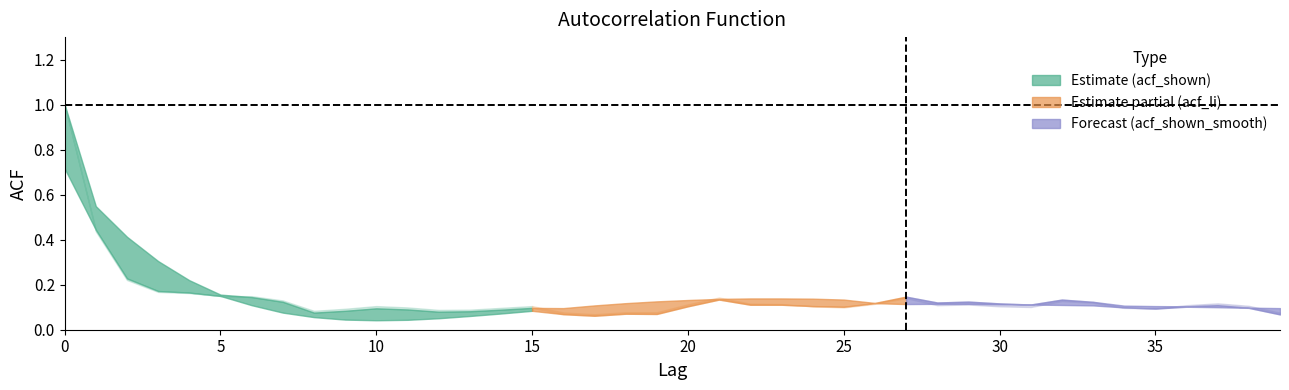

True or false: acf_li has a value of 1.0 at 0.

True